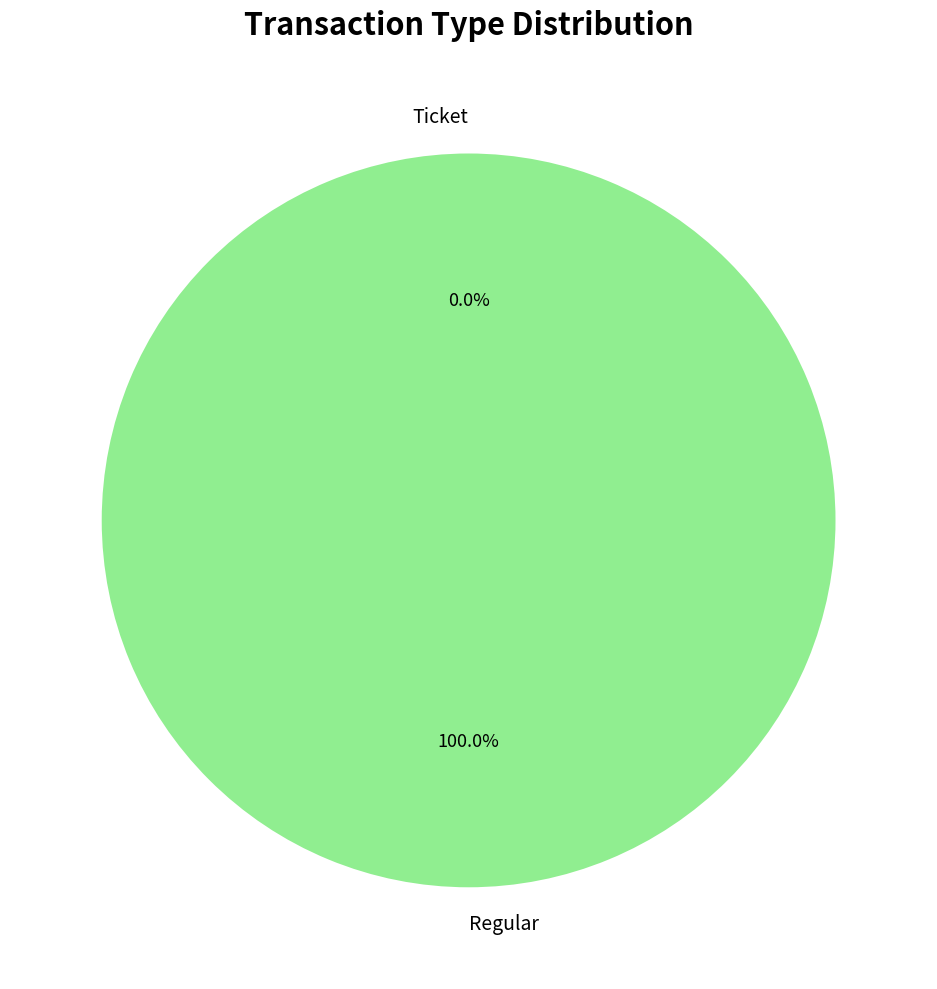

Combined, do Regular and Ticket account for over 50%?

Yes